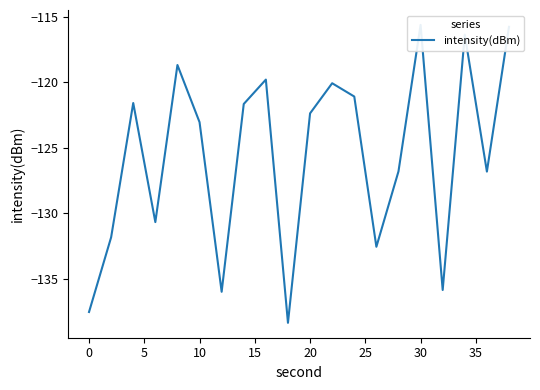

Is it true that the value at 0 is -67.7?

False